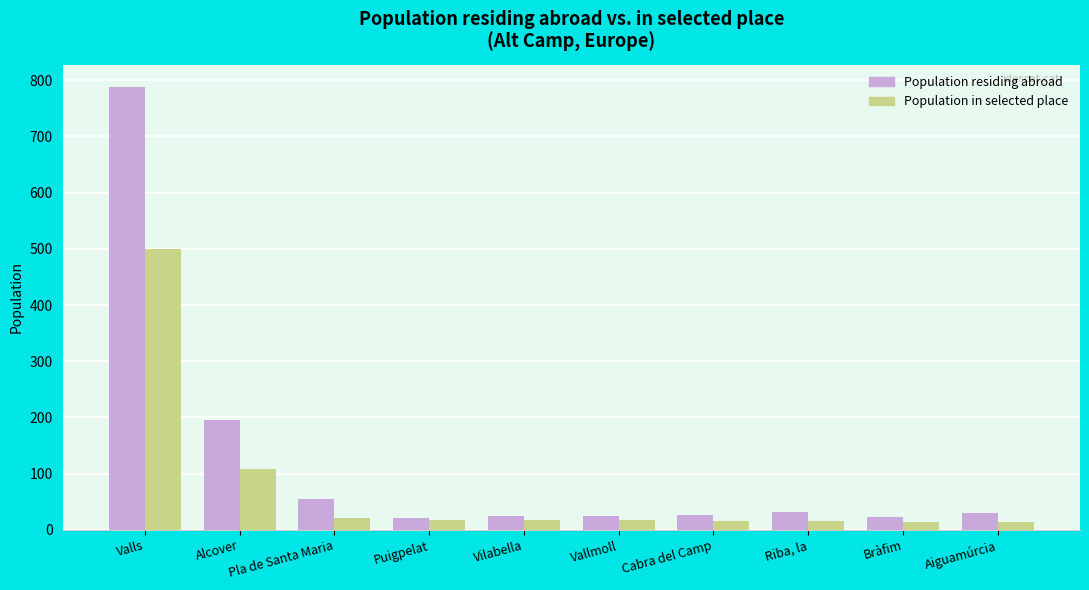

List the series in order of their peak value, lowest first.

Population in selected place, Population residing abroad